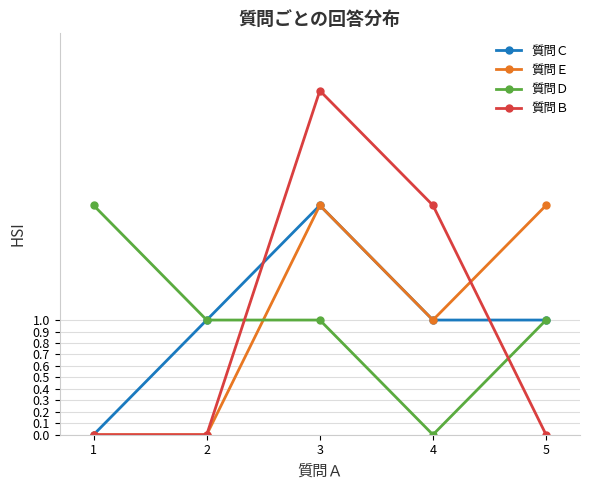

Reading left to right, list all the values displayed in this chart.

質問Ｃ: 0	1	2	1	1
質問Ｅ: 0	0	2	1	2
質問Ｄ: 2	1	1	0	1
質問Ｂ: 0	0	3	2	0